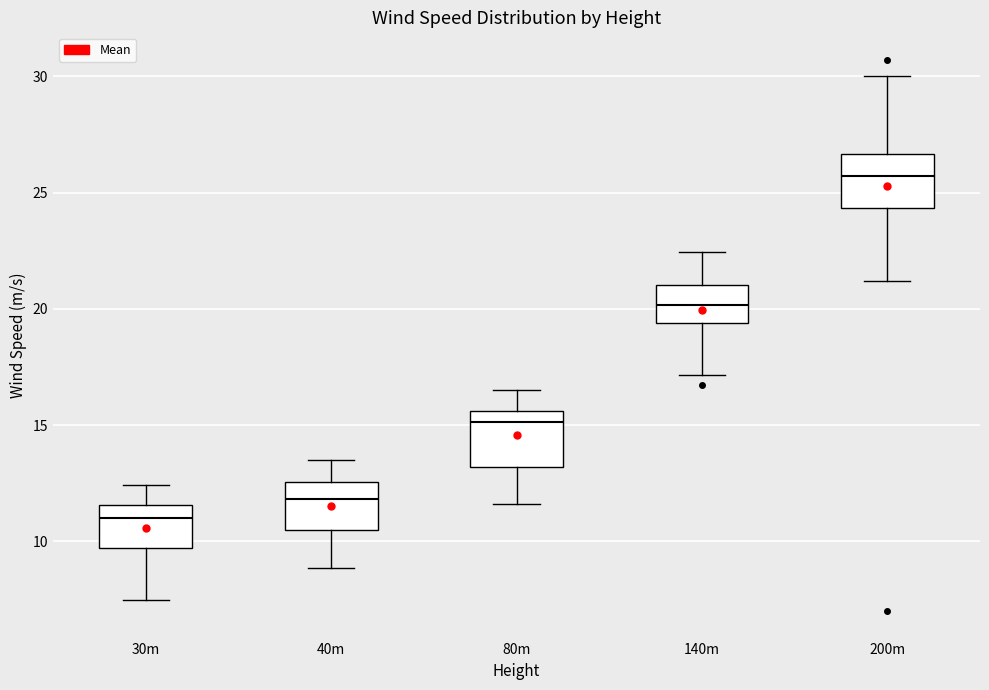

Where does the median line of the box for 30m sit on the y-axis? The values are not printed on the chart, so give them approximately, as read against the axis.

11.0